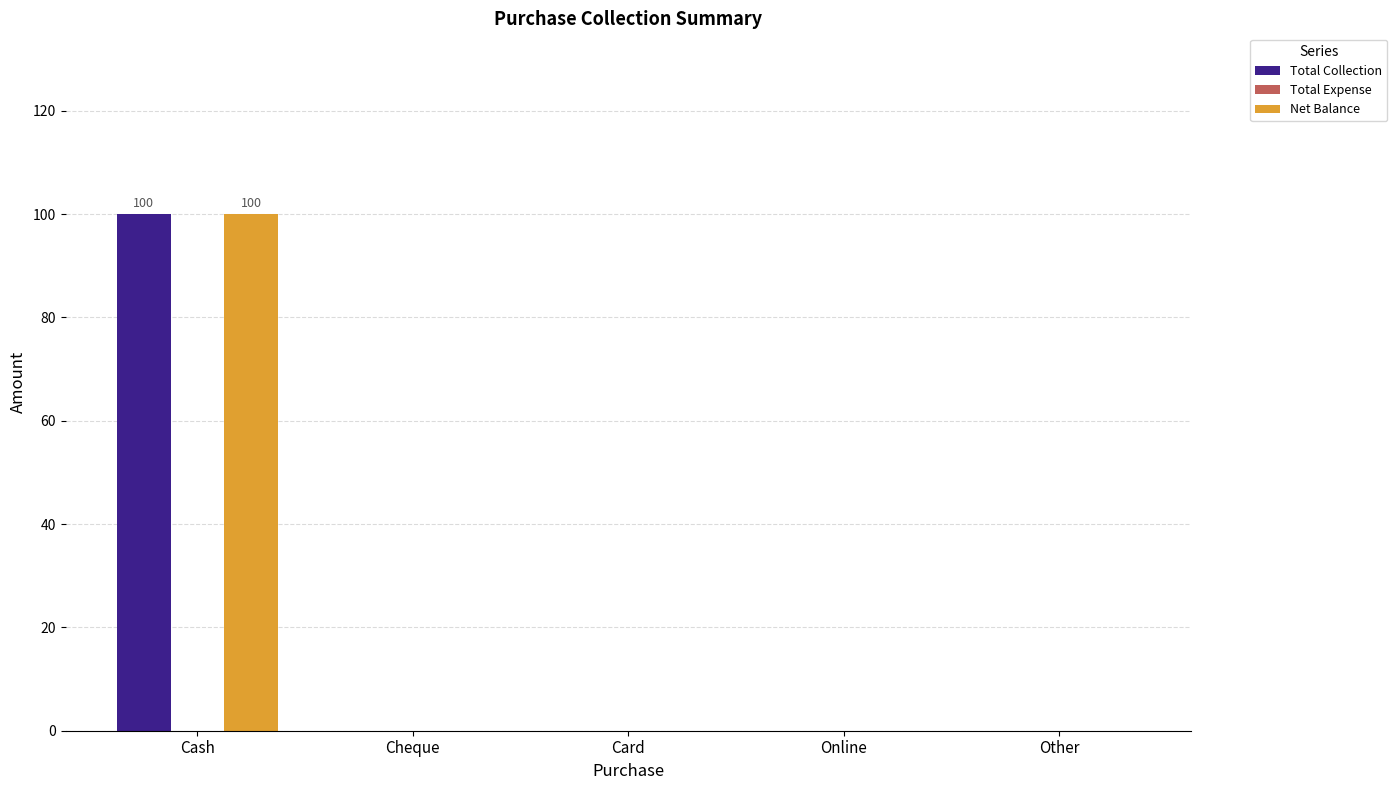

Reading left to right, what are all the values shown in this chart?

Total Collection: Cash=100	Cheque=0	Card=0	Online=0	Other=0
Net Balance: Cash=100	Cheque=0	Card=0	Online=0	Other=0